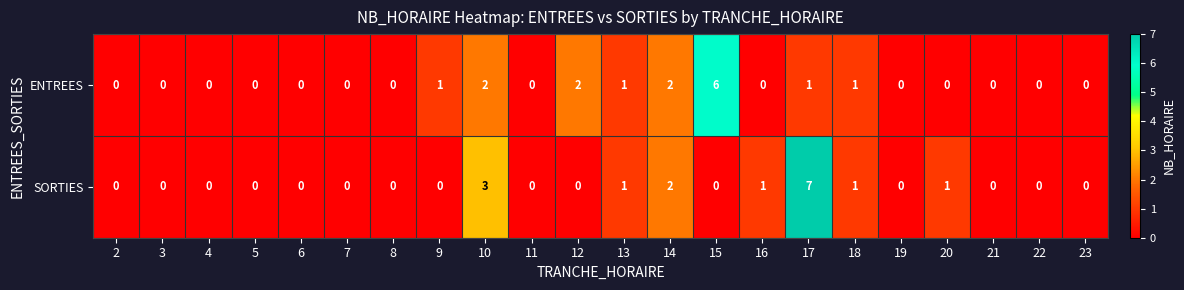

What is the difference between the second highest and second lowest values in the SORTIES series?

3